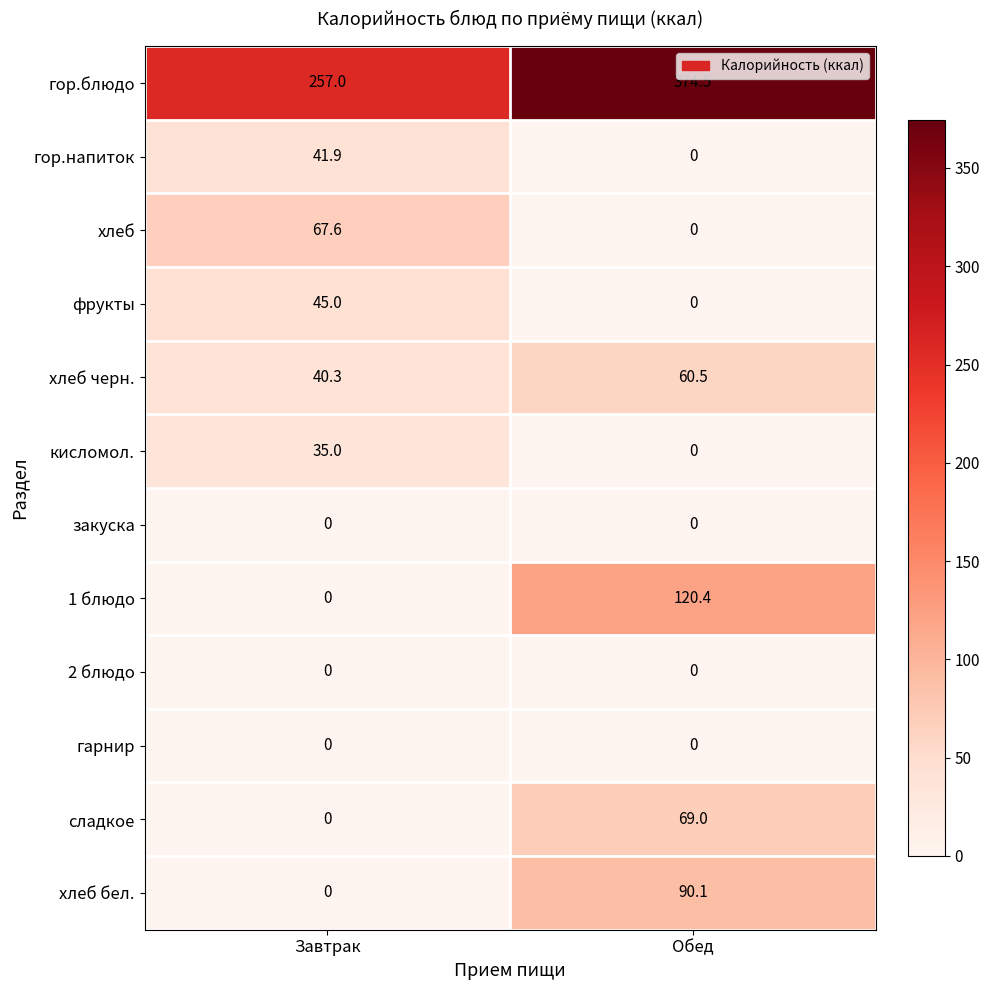

Which series changed the most between Завтрак and Обед?

1 блюдо